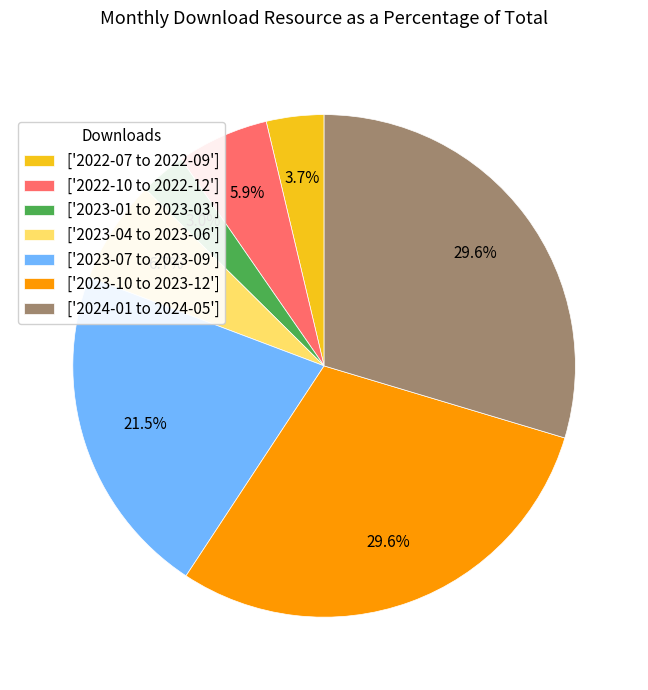

What is the ratio of the value at ['2023-04 to 2023-06'] to the value at ['2022-10 to 2022-12']?

1.1